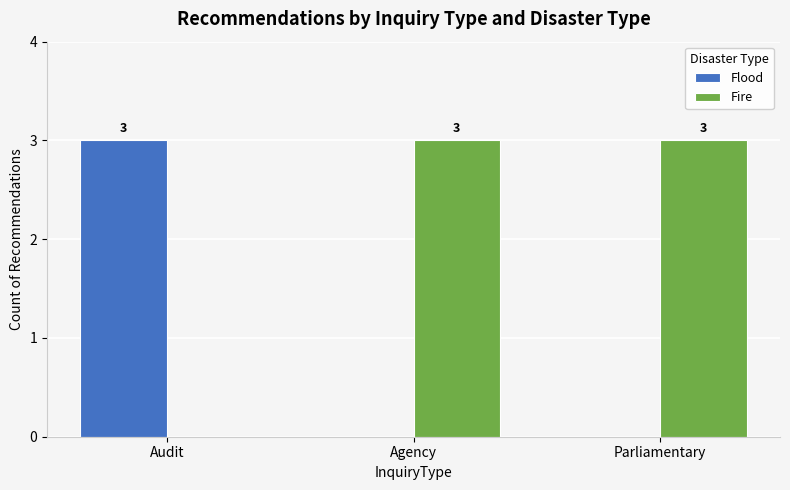

Is the value of Fire at Parliamentary greater than the value of Flood at Agency?

Yes